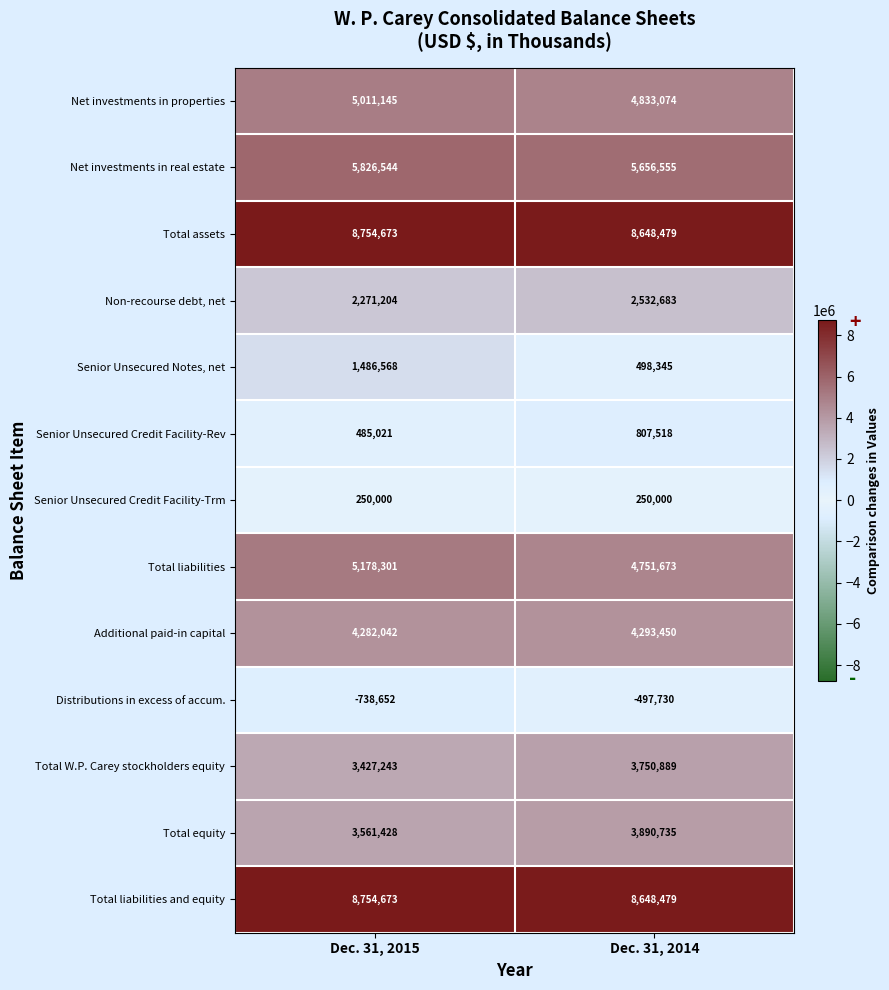

What is the difference between the Net investments in properties values at Dec. 31, 2014 and Dec. 31, 2015?

178071